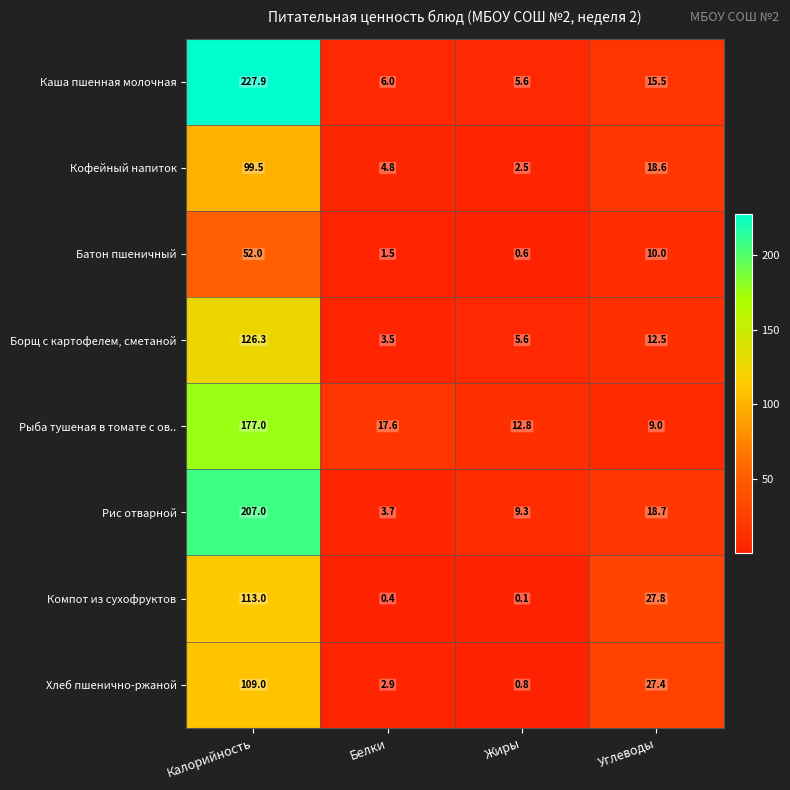

Is the value of Батон пшеничный at Белки greater than the value of Компот из сухофруктов at Углеводы?

No